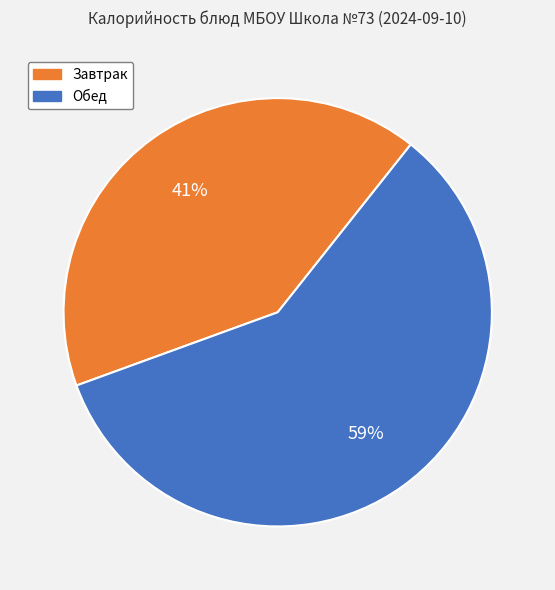

What is the smallest slice in the pie chart?

Завтрак